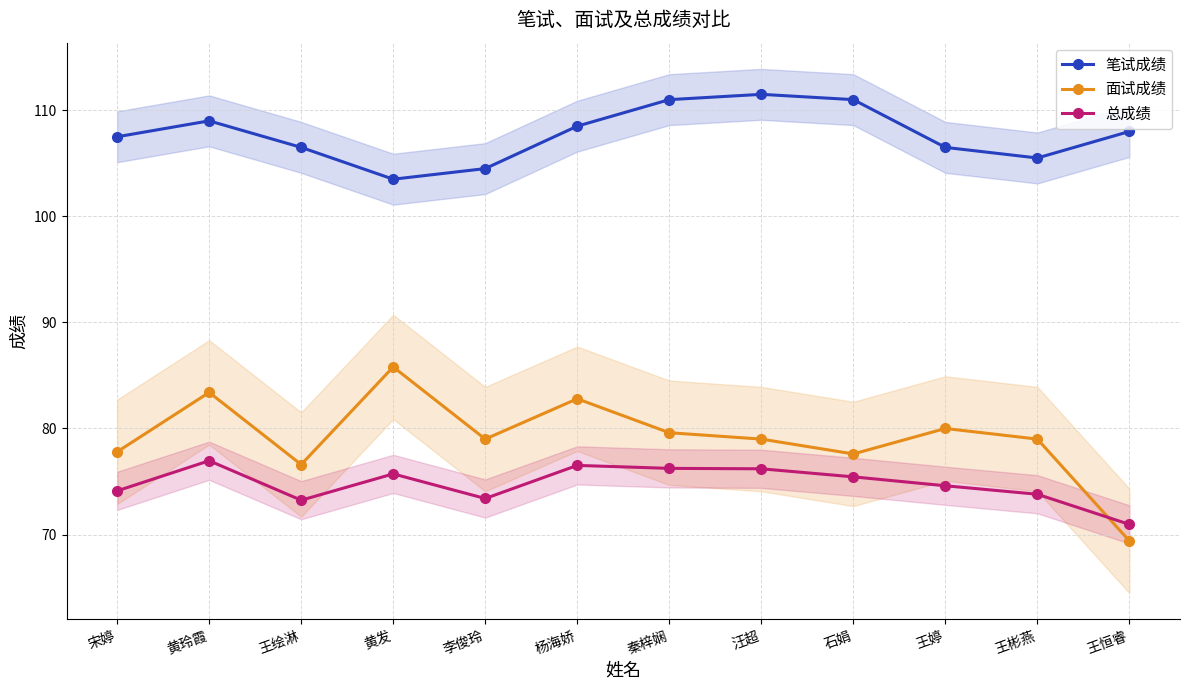

What is the average value of the 总成绩 series?

74.8